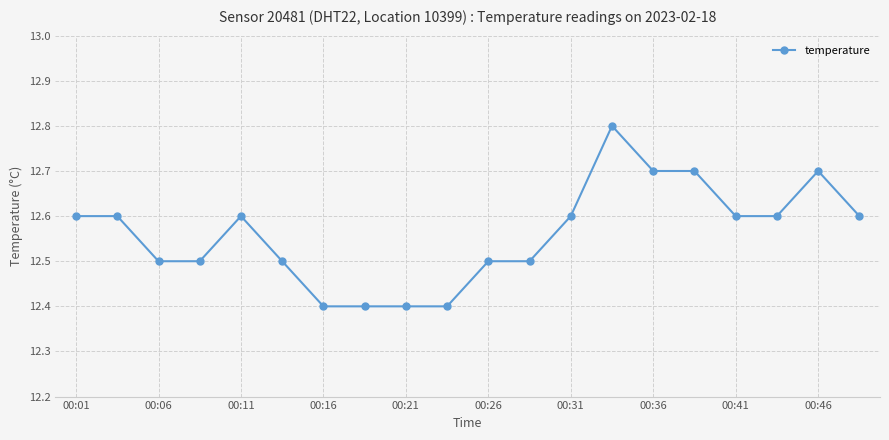

What is the maximum value shown in the chart?

12.8